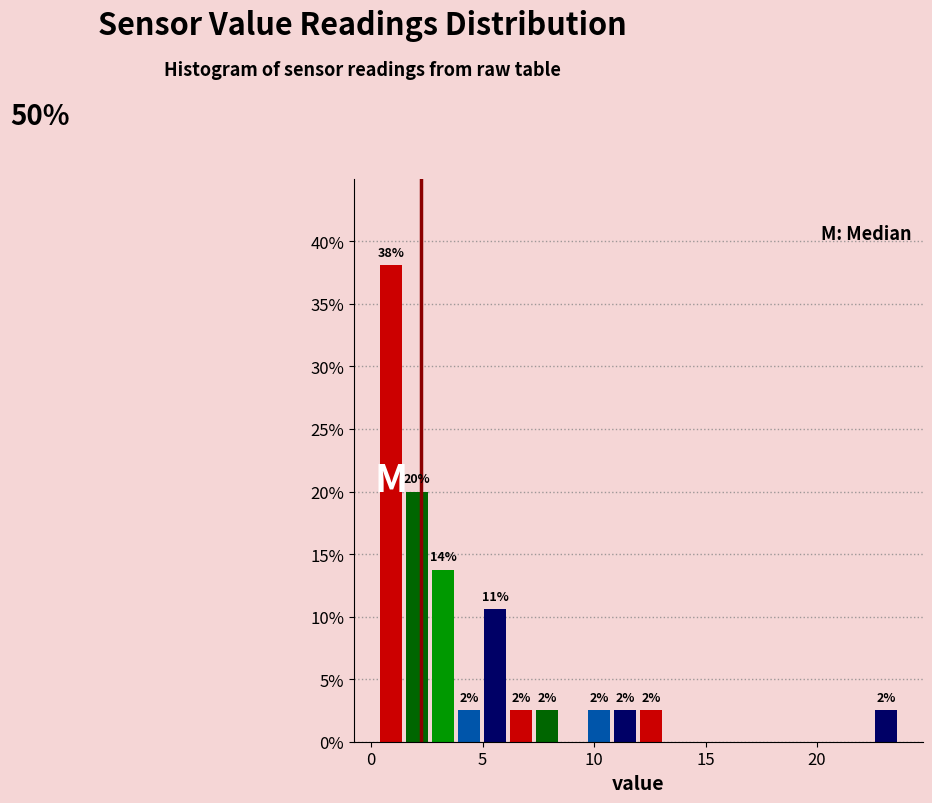

Around what value on the x-axis is the tallest bar? Give the approximate position of its centre, as read against the axis.

1.0